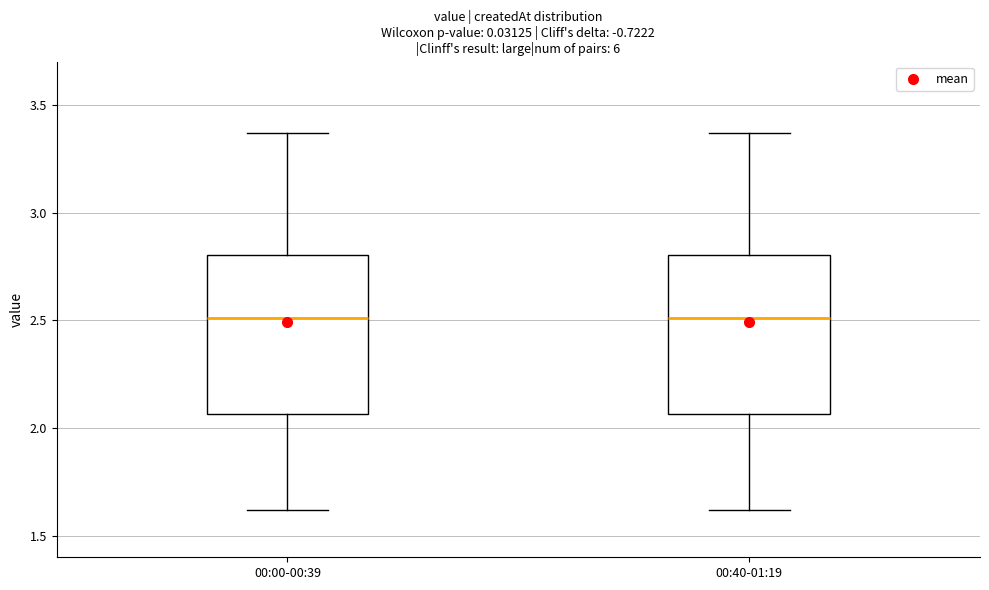

Reading left to right, transcribe this box plot: for each box, give where its median line is, the range the box spans, and where its two whiskers end, as read against the y-axis. The values are not printed on the chart, so give them approximately, as read against the axis.

00:00-00:39: median 2.50, box 2.05 to 2.80, whiskers 1.60 to 3.35
00:40-01:19: median 2.50, box 2.05 to 2.80, whiskers 1.60 to 3.35